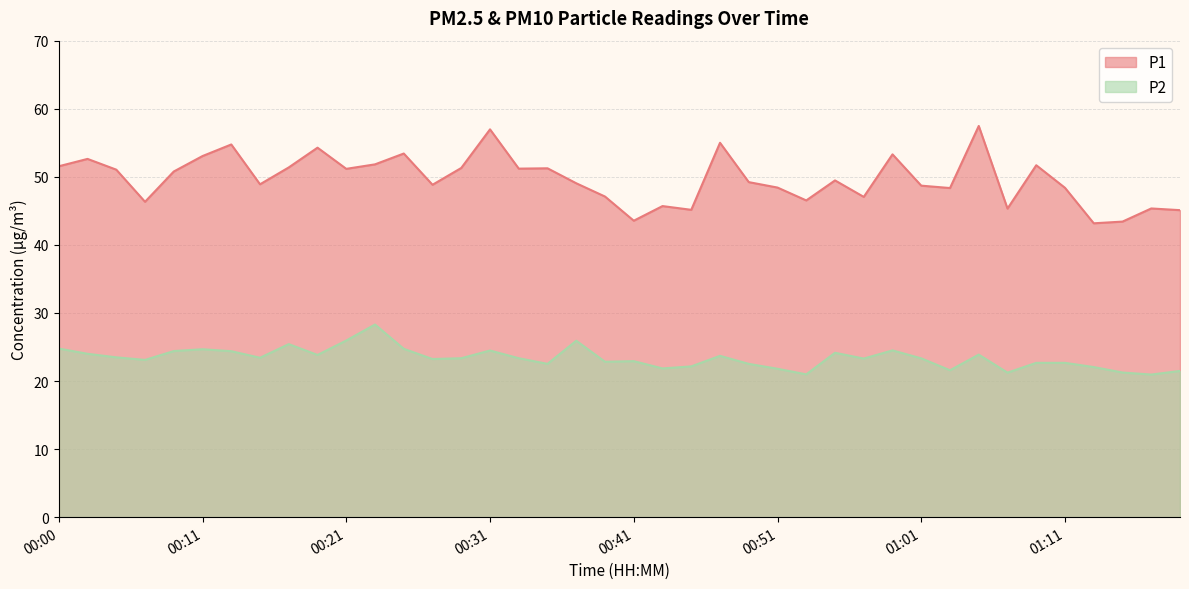

Reading right to left, transcribe all the data shown in this chart.

P1: 01:22=45.1	01:20=45.4	01:18=43.4	01:13=43.2	01:11=48.4	01:09=51.7	01:07=45.3	01:05=57.5	01:03=48.4	01:01=48.7	00:59=53.3	00:57=47.0	00:55=49.5	00:53=46.5	00:51=48.4	00:49=49.2	00:47=55.0	00:45=45.1	00:43=45.7	00:41=43.5	00:39=47.1	00:37=49.0	00:35=51.2	00:33=51.2	00:31=57.0	00:29=51.3	00:27=48.8	00:25=53.4	00:23=51.8	00:21=51.2	00:19=54.3	00:17=51.4	00:15=48.9	00:13=54.8	00:11=53.0	00:08=50.8	00:06=46.3	00:04=51.0	00:02=52.6	00:00=51.5
P2: 01:22=21.5	01:20=20.9	01:18=21.2	01:13=22.1	01:11=22.7	01:09=22.7	01:07=21.2	01:05=23.9	01:03=21.6	01:01=23.3	00:59=24.5	00:57=23.3	00:55=24.1	00:53=21.0	00:51=21.8	00:49=22.5	00:47=23.7	00:45=22.1	00:43=21.9	00:41=22.9	00:39=22.8	00:37=25.9	00:35=22.5	00:33=23.4	00:31=24.5	00:29=23.4	00:27=23.2	00:25=24.7	00:23=28.3	00:21=25.9	00:19=23.8	00:17=25.4	00:15=23.4	00:13=24.4	00:11=24.7	00:08=24.4	00:06=23.1	00:04=23.5	00:02=24.0	00:00=24.8